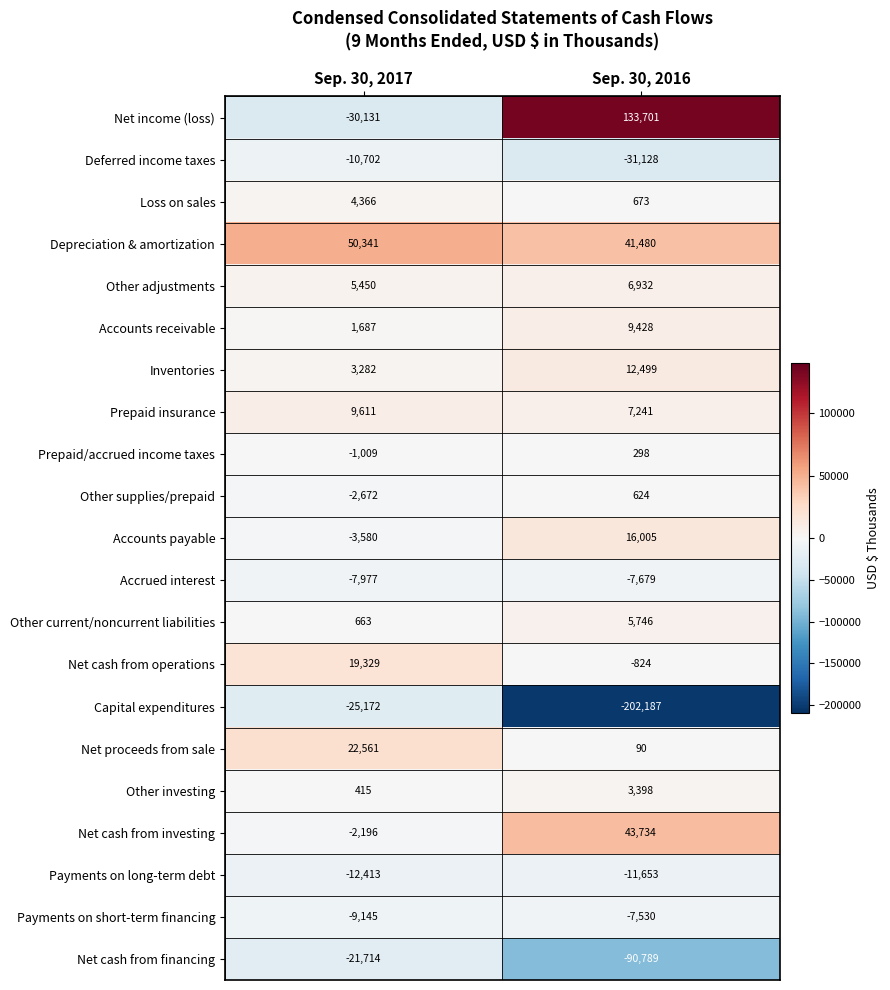

Is it true that Other supplies/prepaid equals -2672 at Sep. 30, 2017?

True